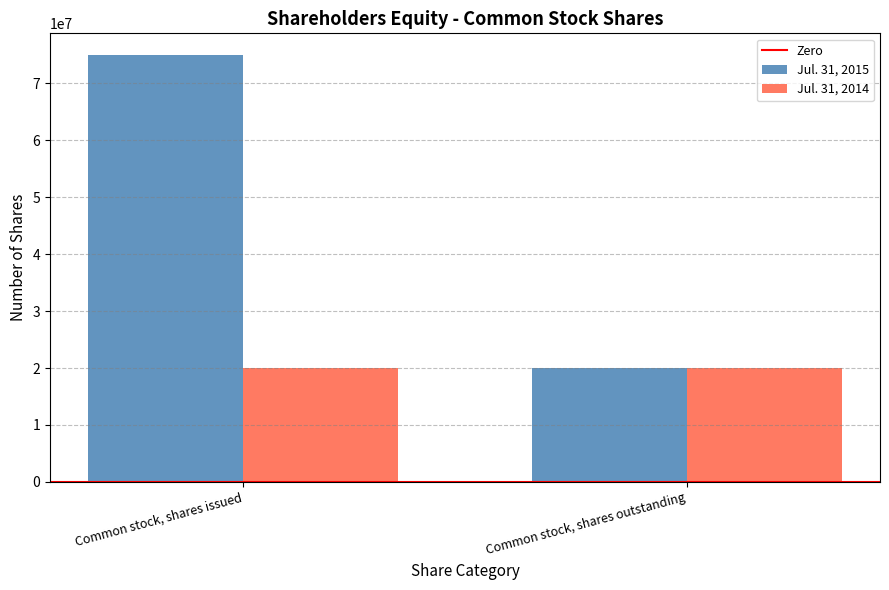

The Jul. 31, 2014 series shows 20000000 at Common stock, shares issued. True or false?

True